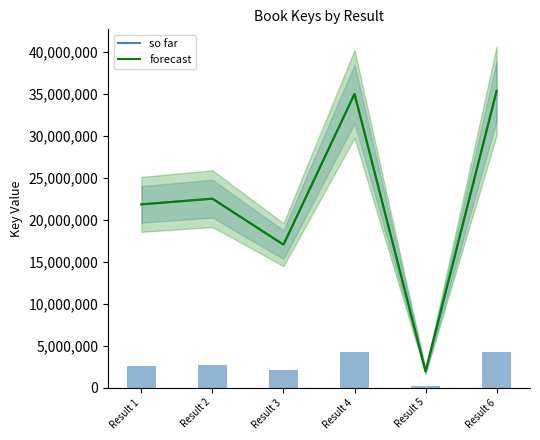

What is the difference between the second highest and second lowest values in the forecast series?

17966425